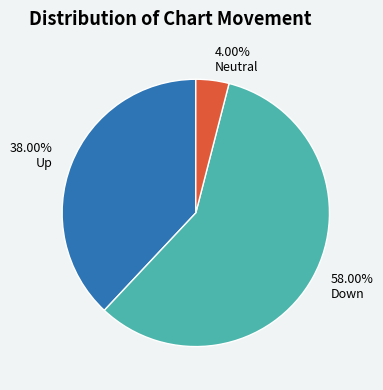

Is the sum of 38.00% Up and 58.00% Down greater than half?

Yes